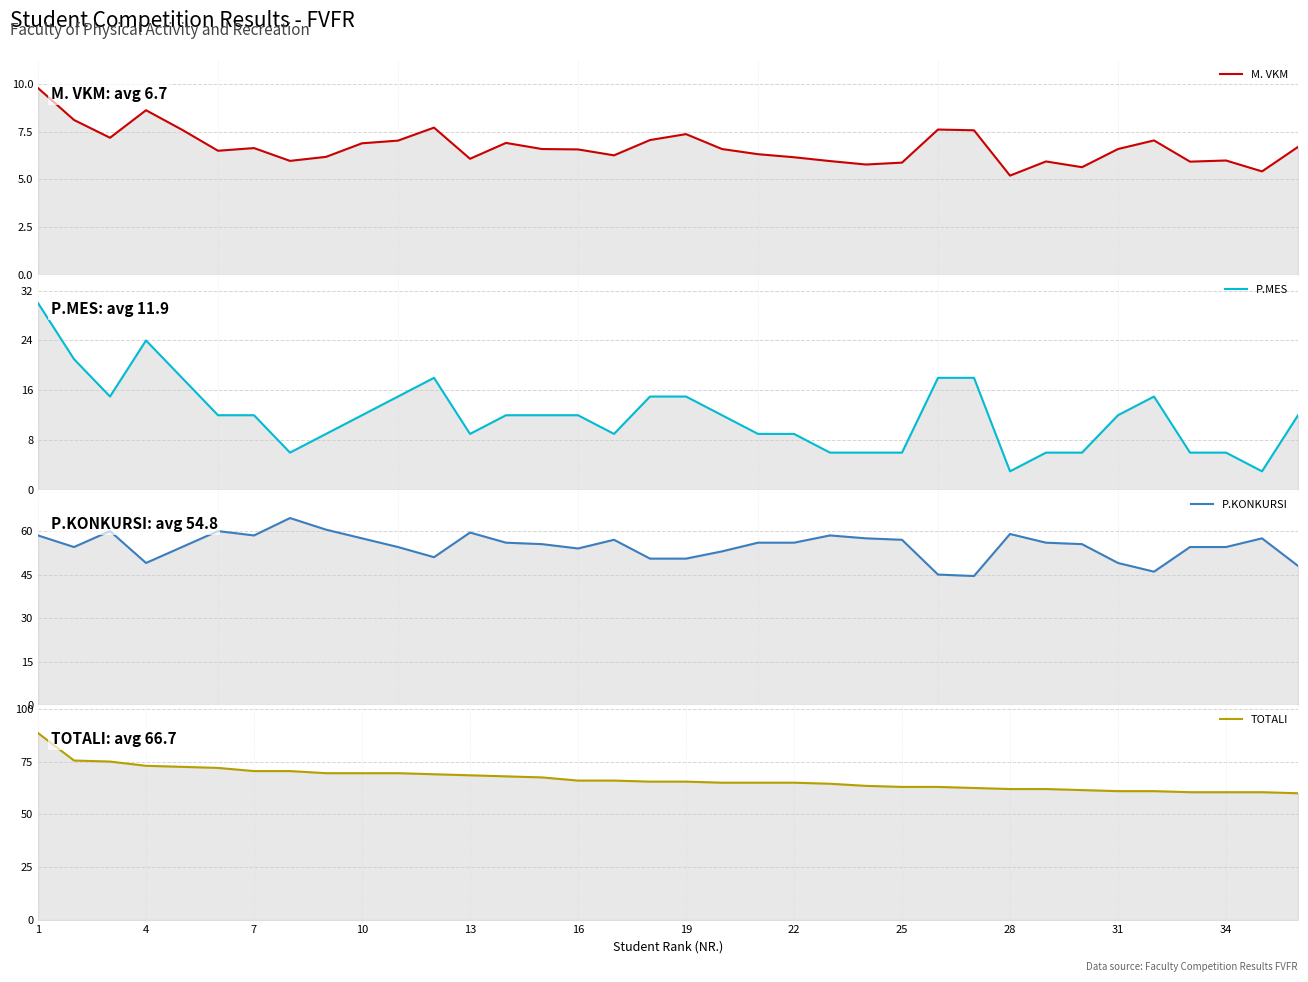

What is the value of the TOTALI point at the 10th from the left?

69.5